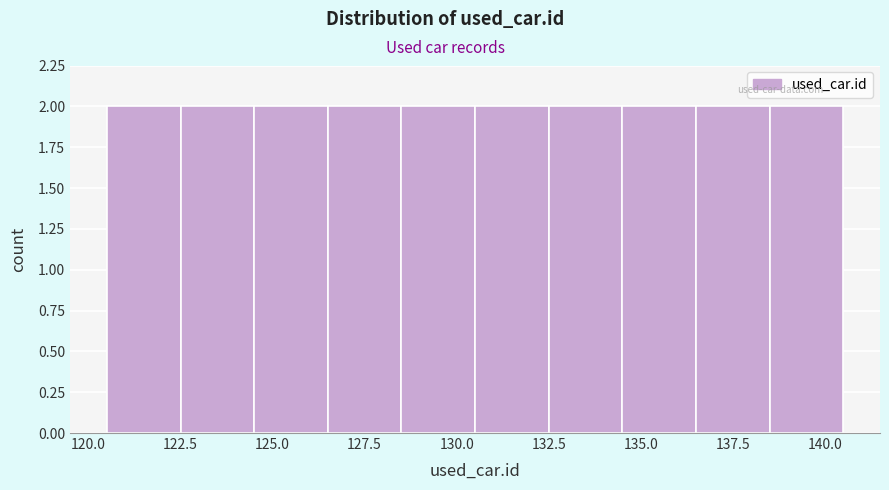

What is the height of the bar covering 128.5 to 130.5 on the x-axis? The values are not printed on the chart, so give them approximately, as read against the axis.

2